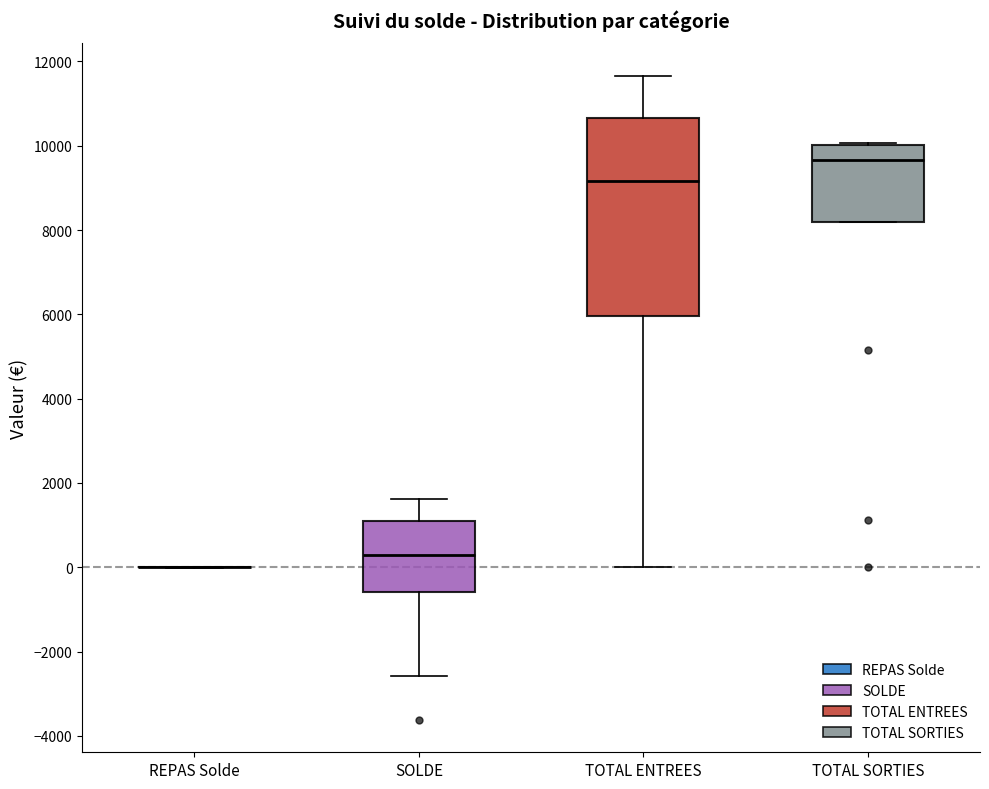

Reading left to right, transcribe this box plot: for each box, give where its median line is, the range the box spans, and where its two whiskers end, as read against the y-axis. The values are not printed on the chart, so give them approximately, as read against the axis.

REPAS Solde: box collapsed to a line at 0, whiskers 0 to 0
SOLDE: median 200, box -600 to 1200, whiskers -2600 to 1600
TOTAL ENTREES: median 9200, box 6000 to 10600, whiskers 0 to 11600
TOTAL SORTIES: median 9600, box 8200 to 10000, whiskers 8200 to 10000